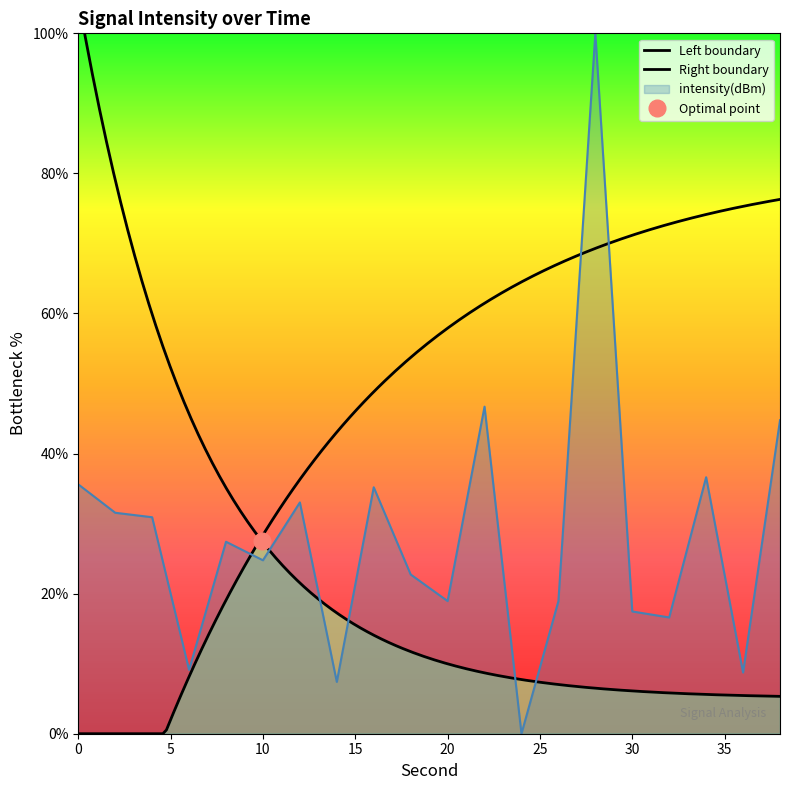

What value does the data have at 2?

31.5